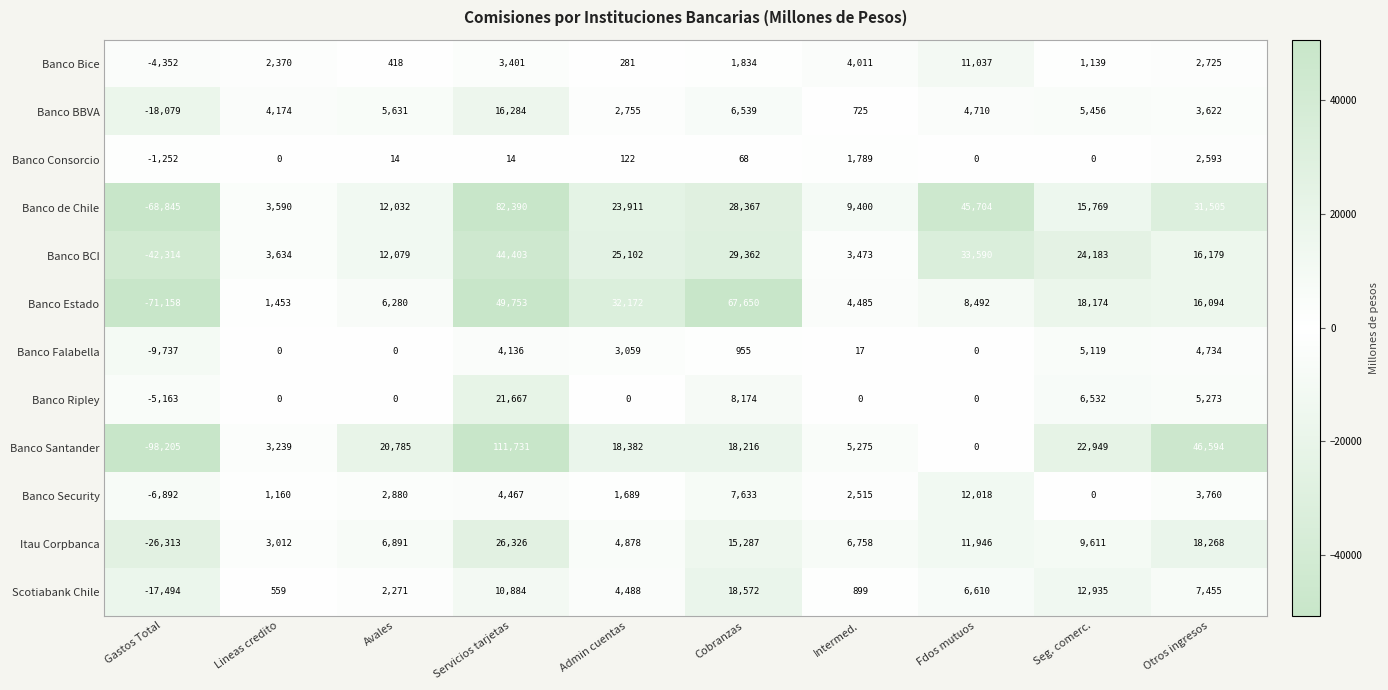

The value of Banco Santander at Admin cuentas is 5605. True or false?

False